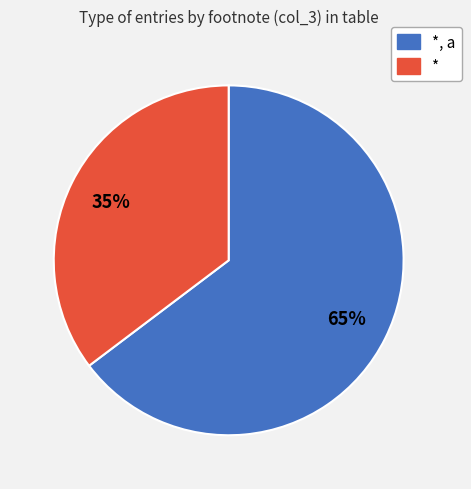

Does any single category account for the majority?

Yes